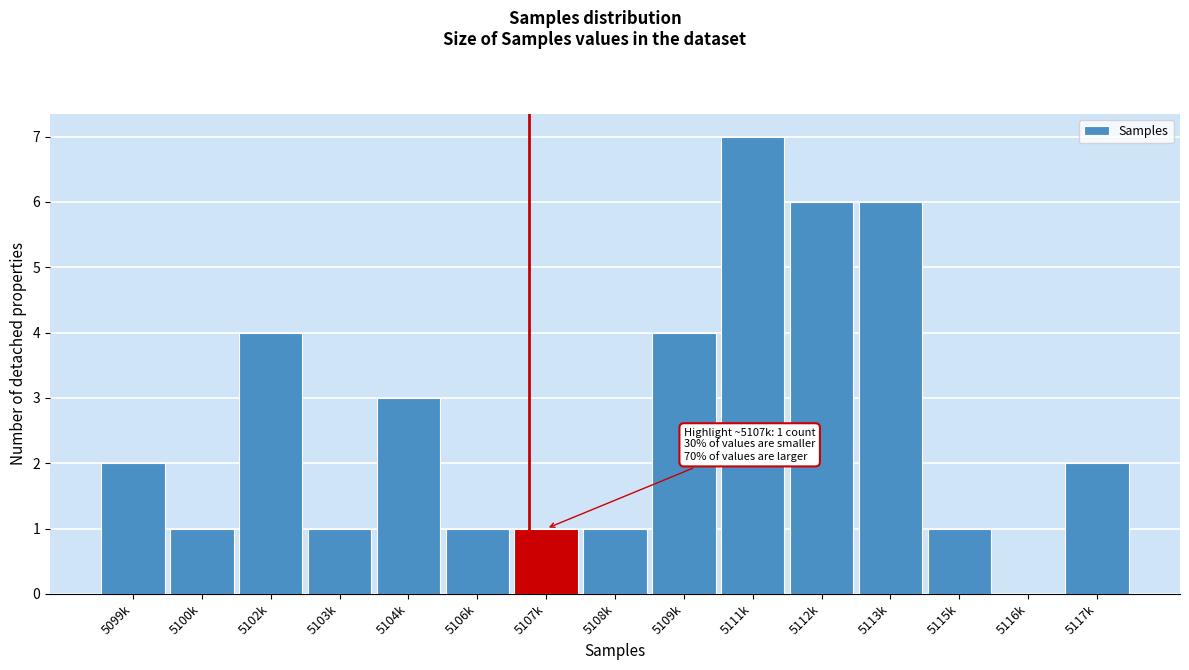

Reading left to right, list all the values displayed in this chart.

5099k=2	5100k=1	5102k=4	5103k=1	5104k=3	5106k=1	5107k=1	5108k=1	5109k=4	5111k=7	5112k=6	5113k=6	5115k=1	5116k=0	5117k=2